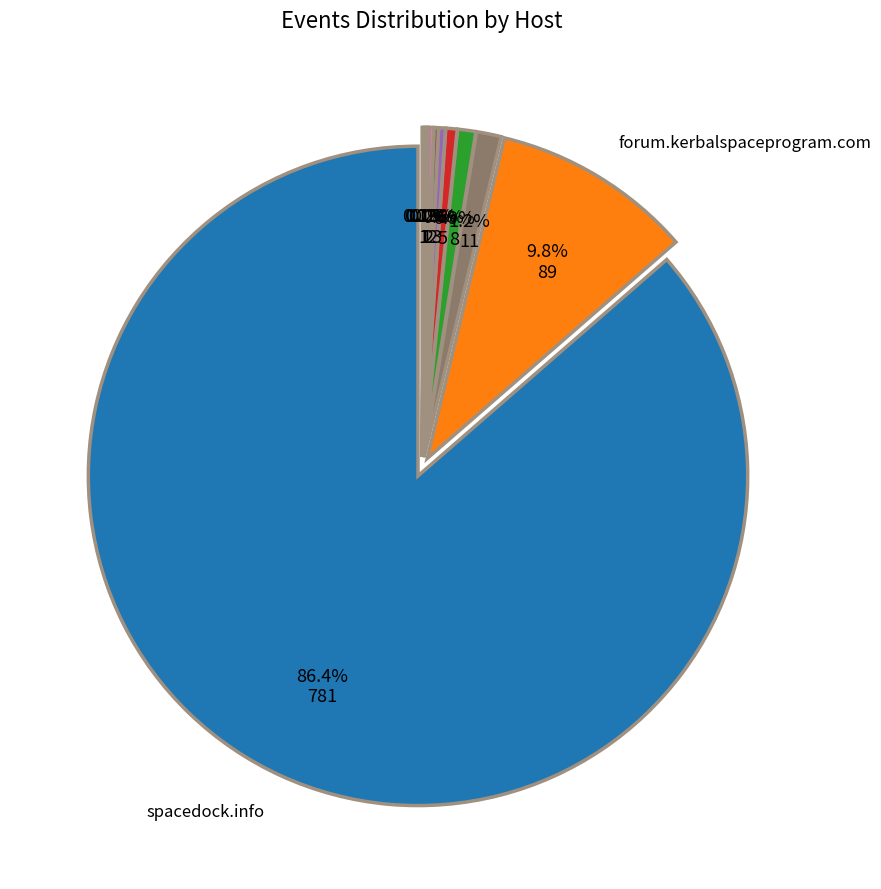

Is there a majority slice in this chart?

Yes